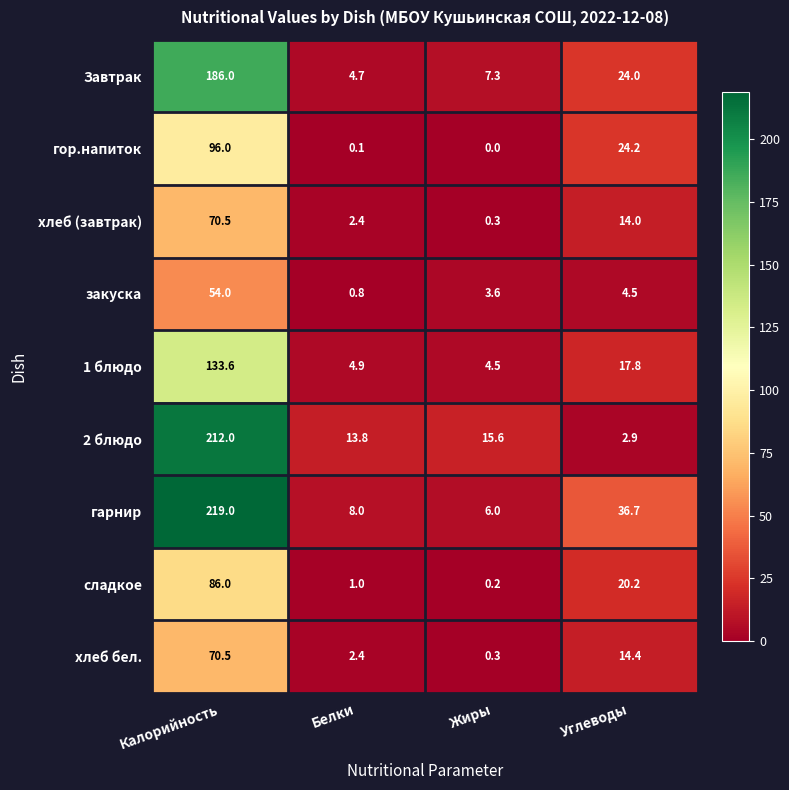

What is the difference between the highest and lowest values at Жиры?

15.6